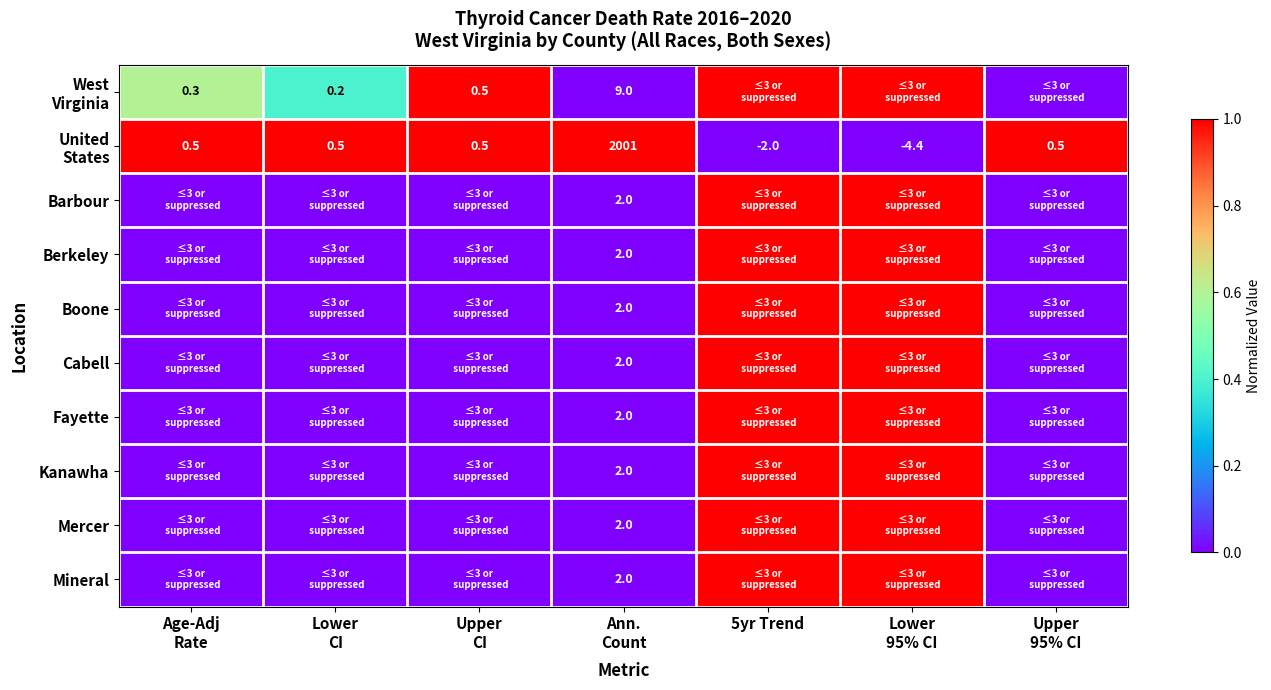

At which category is the sum across all series the highest?

5yr Trend